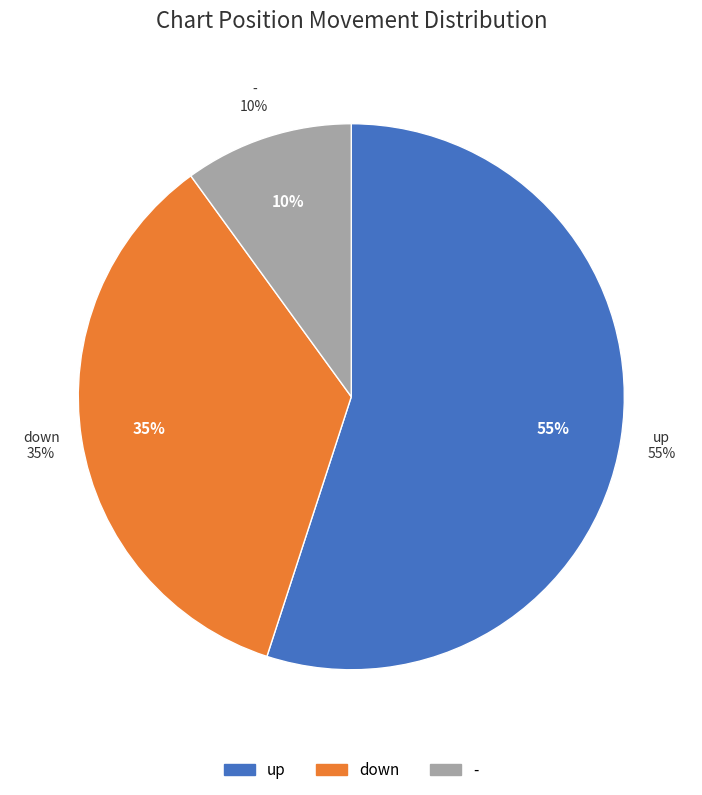

What is the change in value from down to -?

-25